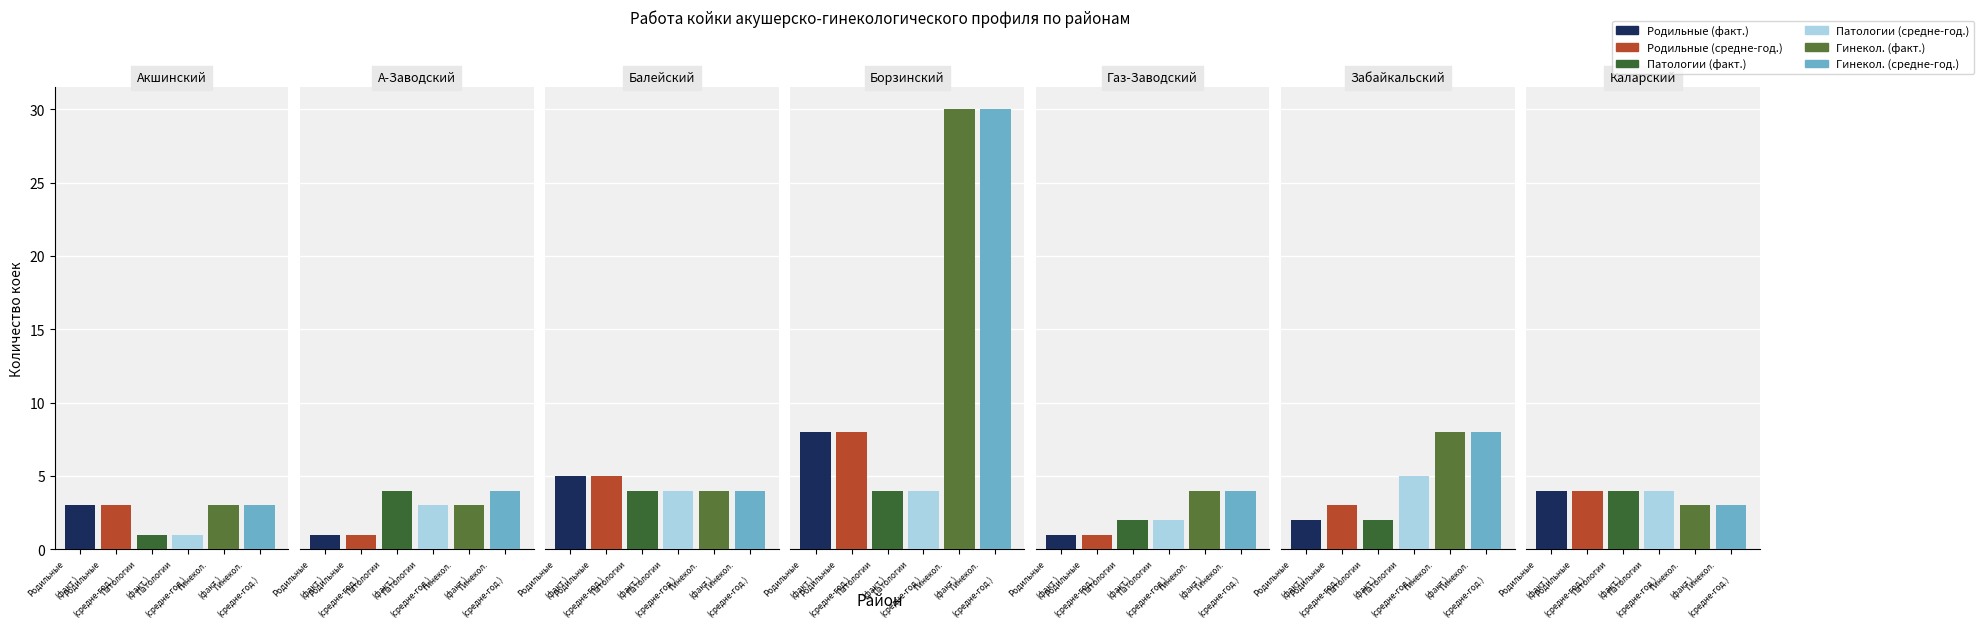

At which label does Гинекол. (средне-год.) reach its peak?

Борзинский